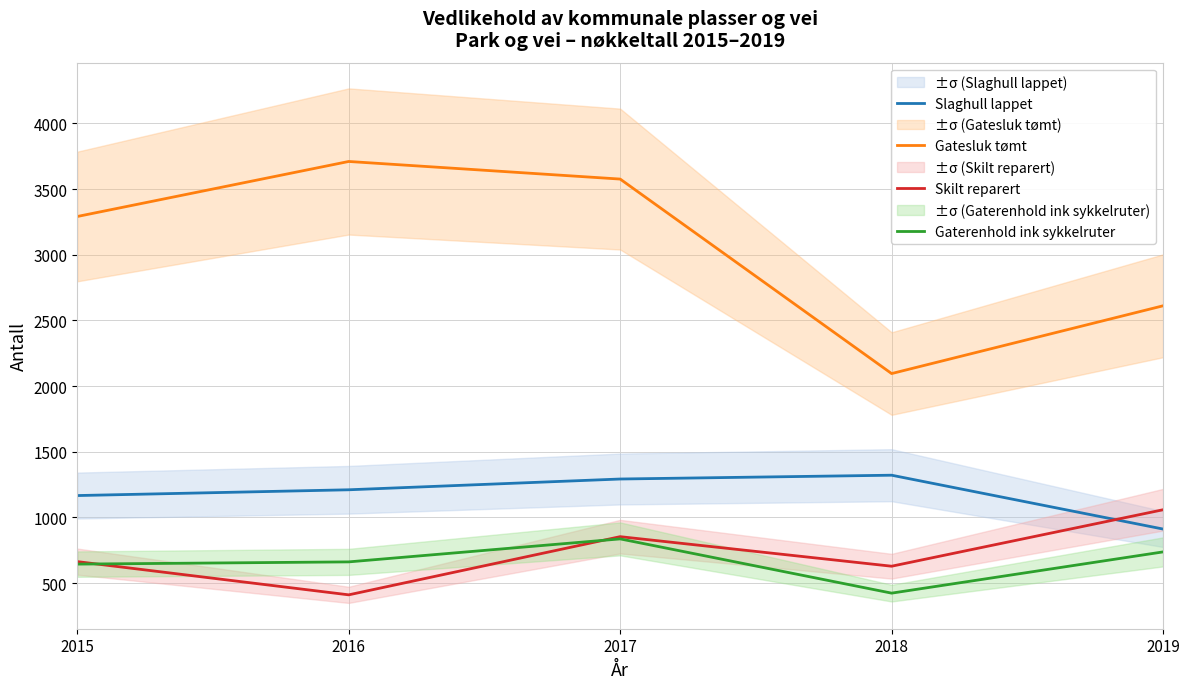

What is the difference between the highest and lowest values at 2019?

1874